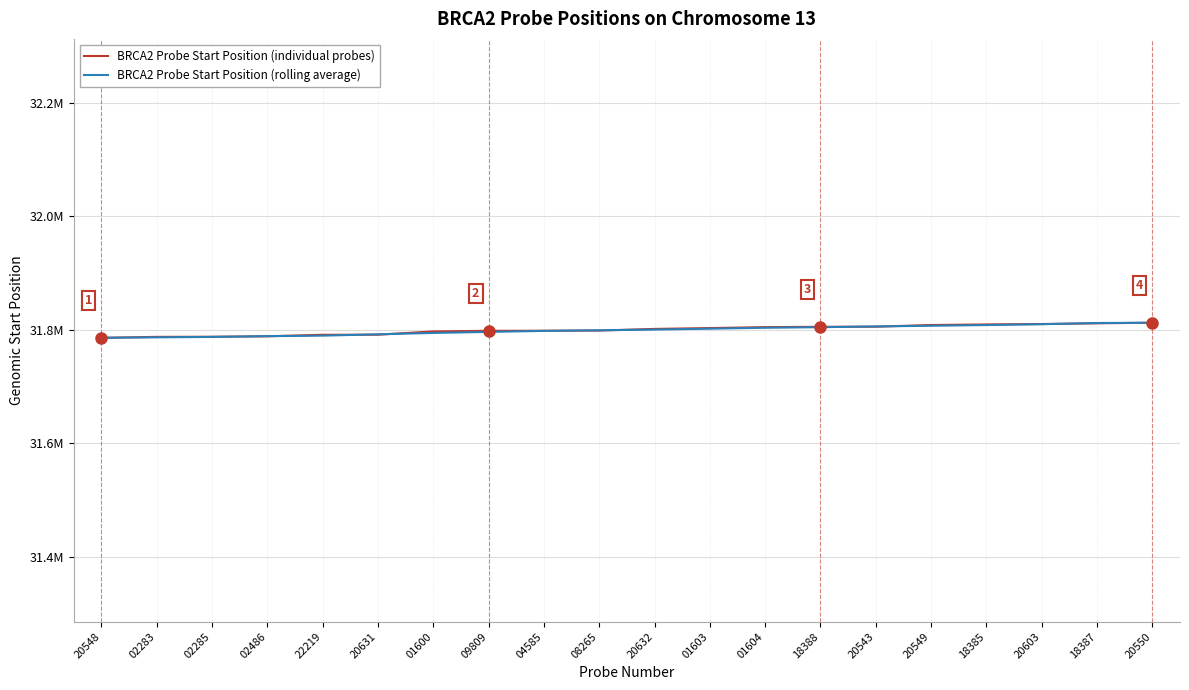

At how many categories does at least one series exceed 31792978?

14